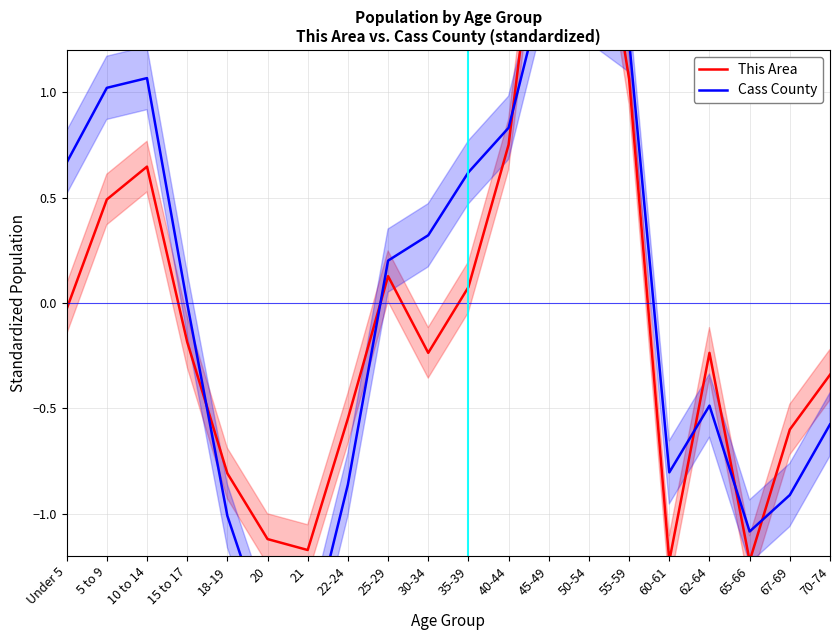

At which category does Cass County reach its first local valley?

21